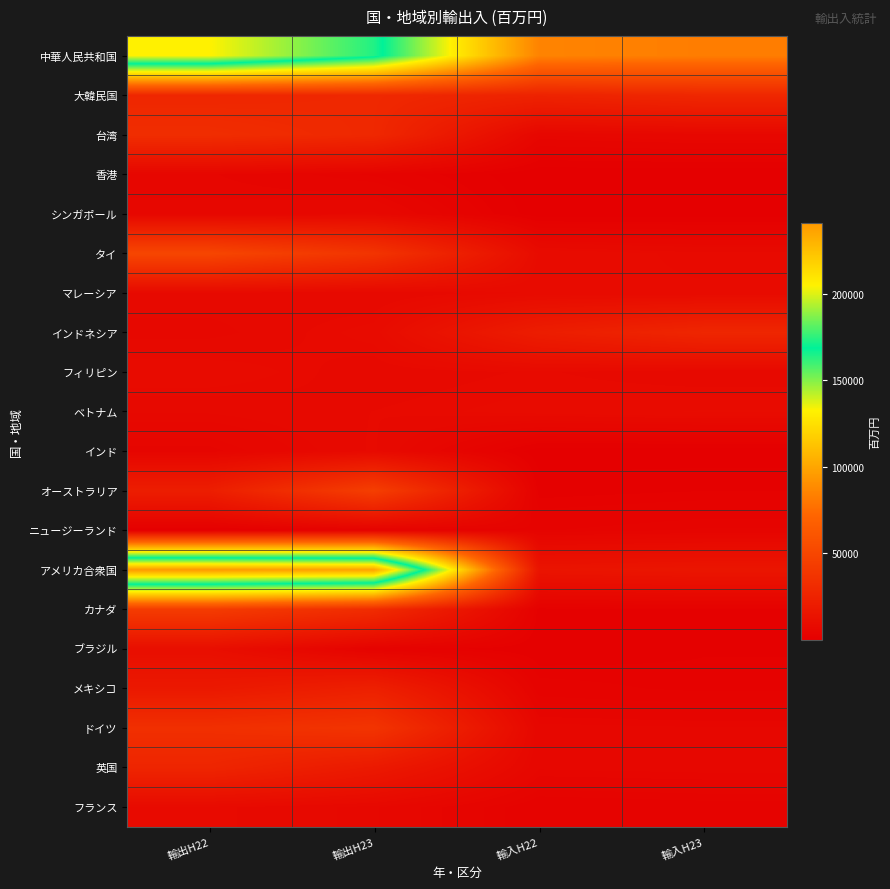

List the series in order of their peak value, highest first.

アメリカ合衆国, 中華人民共和国, タイ, オーストラリア, カナダ, ドイツ, 台湾, 大韓民国, インドネシア, 英国, メキシコ, ブラジル, ベトナム, フィリピン, マレーシア, フランス, インド, シンガポール, 香港, ニュージーランド